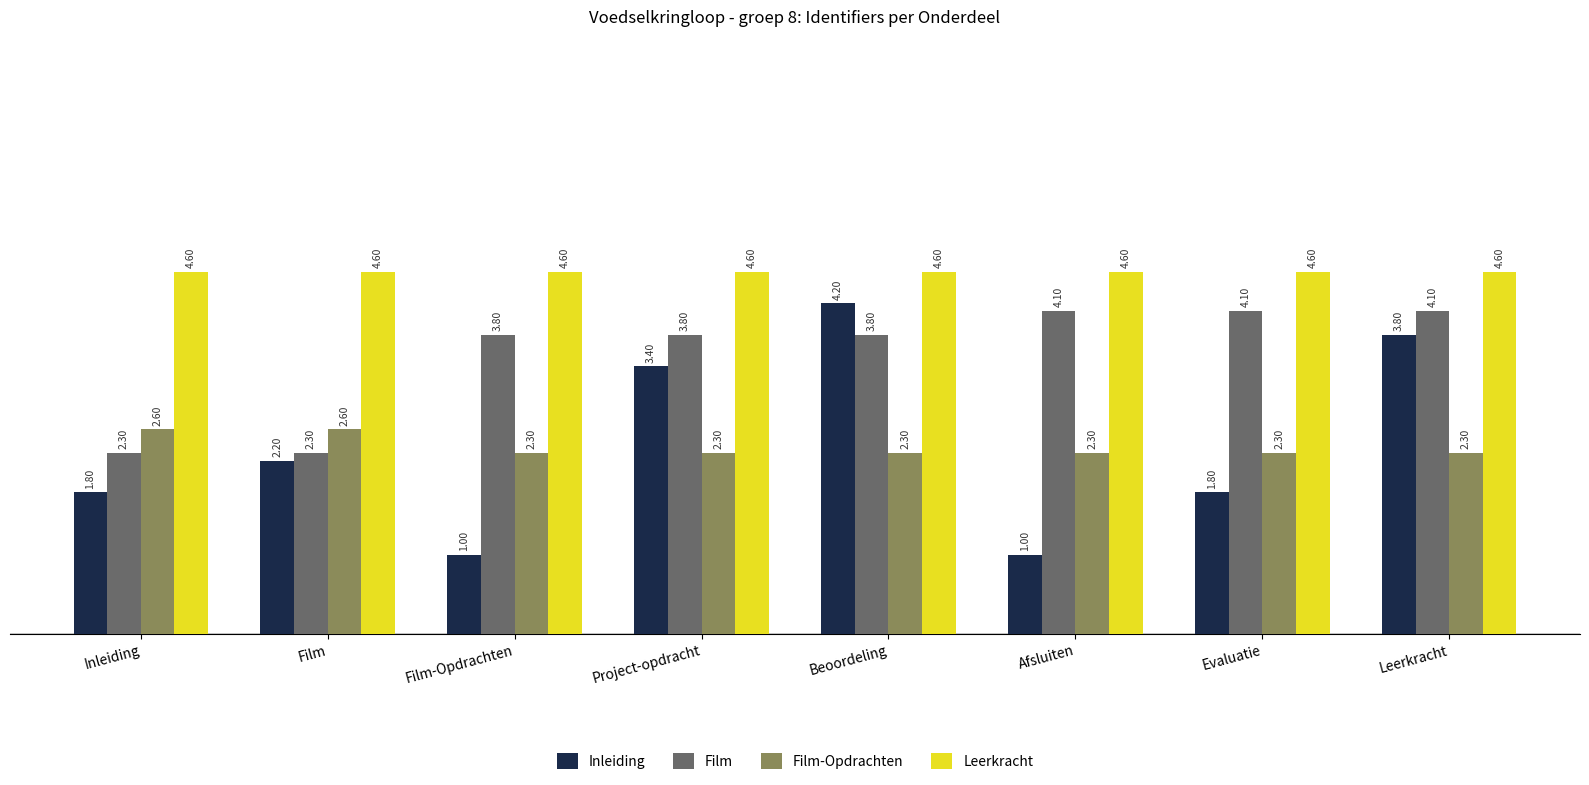

What is the value of the Leerkracht bar at the 5th from the left?

4.6